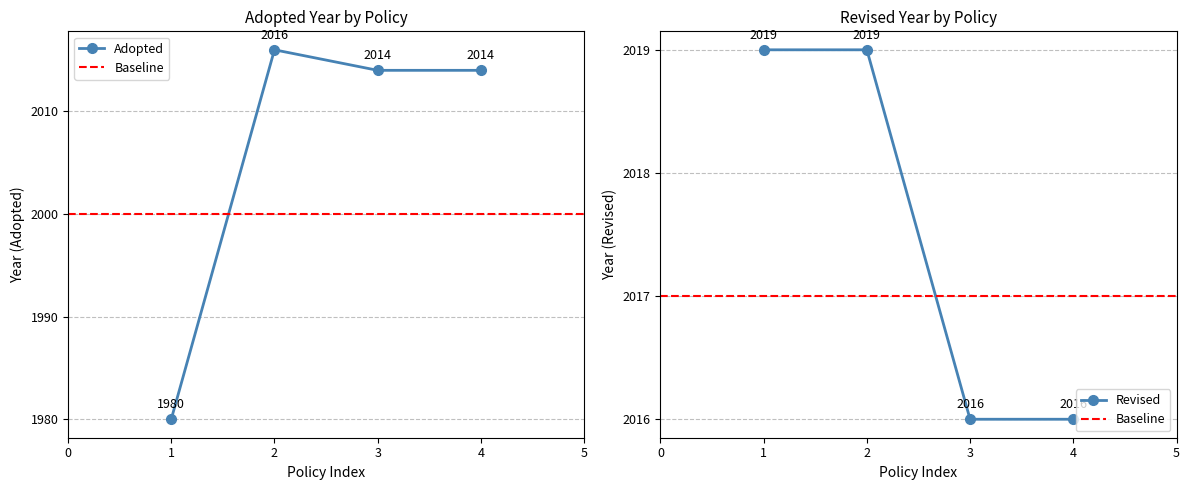

True or false: Adopted has more than 2 interior local peaks.

False